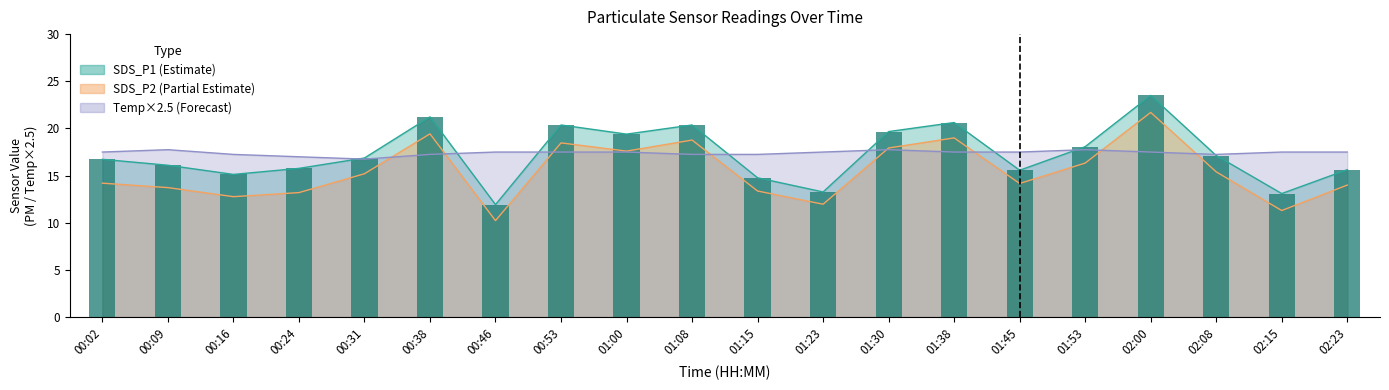

What is the value of the SDS_P2 bar at the 17th from the left?

21.7